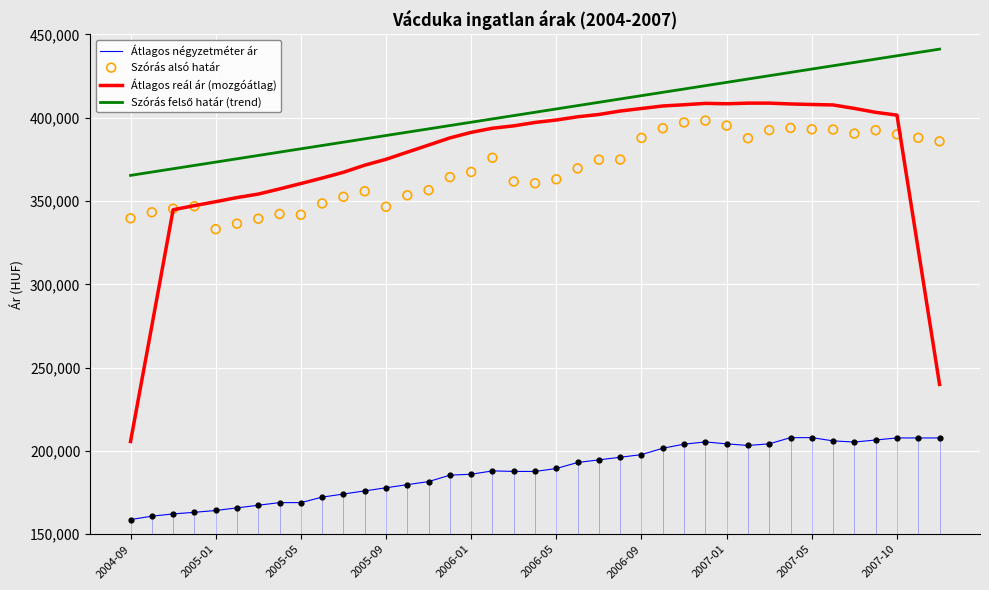

What is the total value across all series at 19?

1348792.1